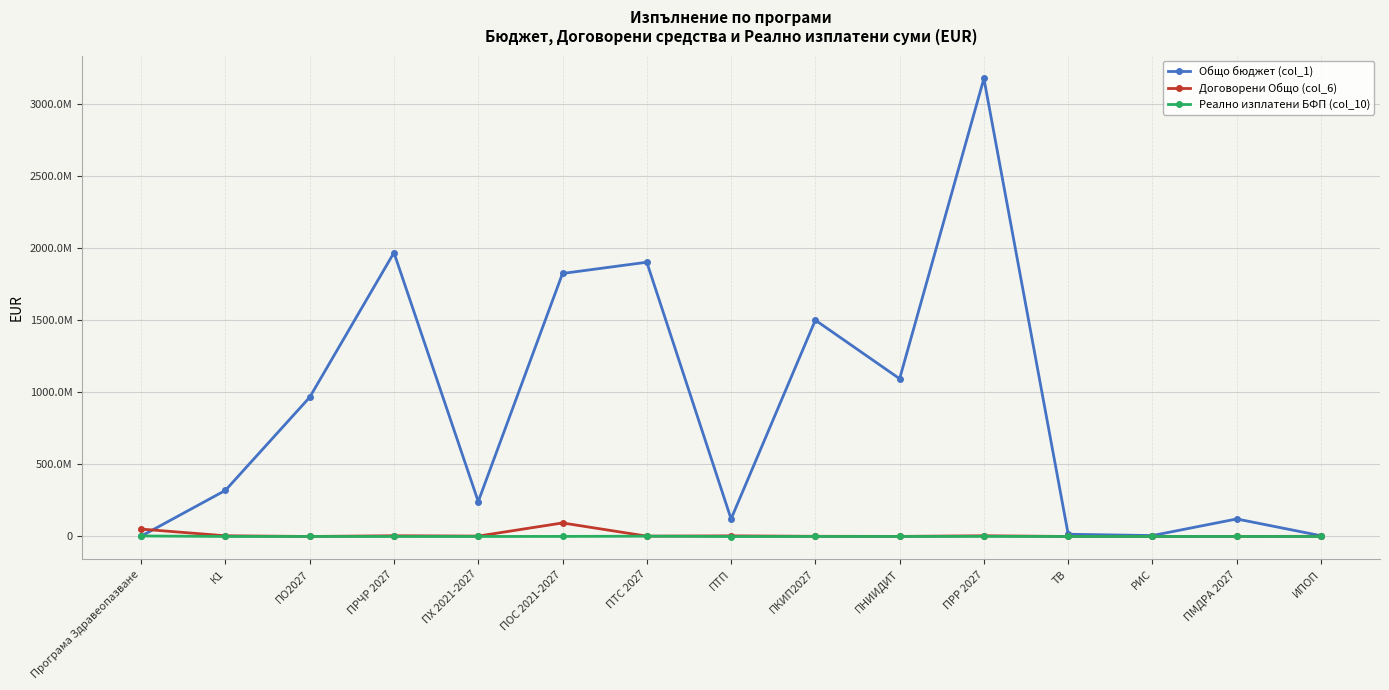

Reading right to left, list all the values displayed in this chart.

Общо бюджет (col_1): 5112918.8	121347707.2	6344109.7	15377140.0	3175060538.0	1093446113.0	1499593382.0	121480340.0	1901163532.0	1823206271.0	242075000.9	1967481886.5	964919788.0	319625584.6	2067568.5
Договорени Общо (col_6): 1233338.3	0.0	0.0	0.0	4763024.4	490840.2	1037922.5	4154181.4	2169281.1	93721591.3	2578956.2	4875168.1	0.0	4661779.9	51124094.4
Реално изплатени БФП (col_10): 0.0	0.0	0.0	0.0	554493.1	0.0	0.0	-288565.0	1966263.3	380427.2	0.0	0.0	0.0	81015.2	3450726.6